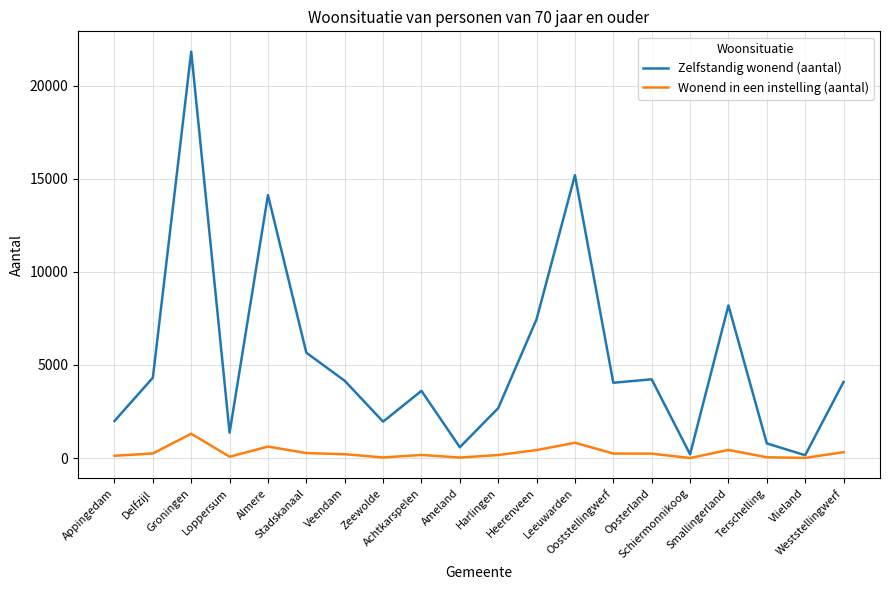

List the series in order of their peak value, highest first.

Zelfstandig wonend (aantal), Wonend in een instelling (aantal)